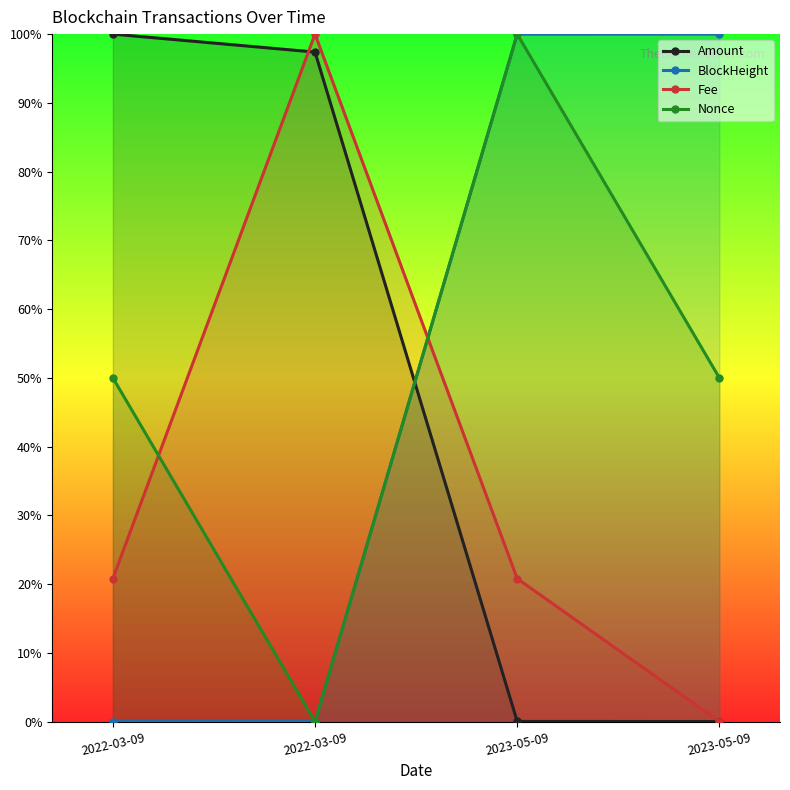

At which category is the sum across all series the highest?

2023-05-09